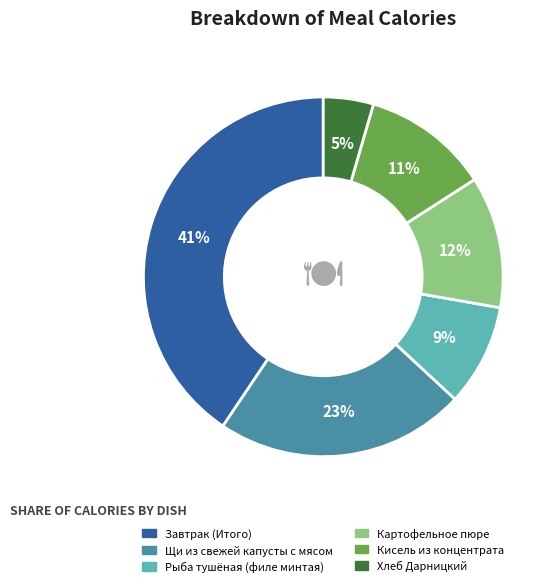

Combined, do Щи из свежей капусты с мясом and Рыба тушёная (филе минтая) account for over 50%?

No